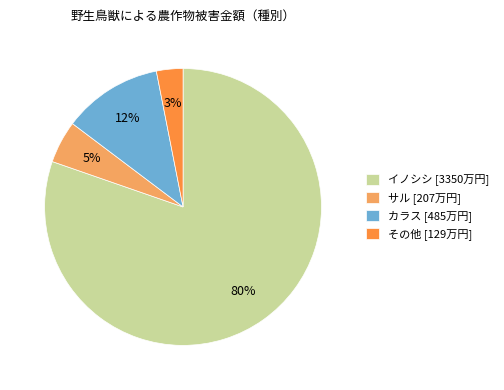

To the nearest percent, what is the difference between the その他 and カラス slice percentages?

9%